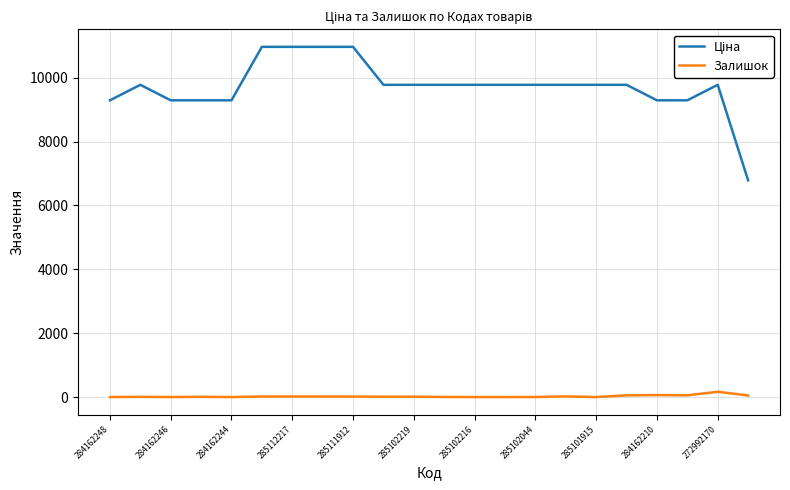

What is the greatest value displayed?

10964.4